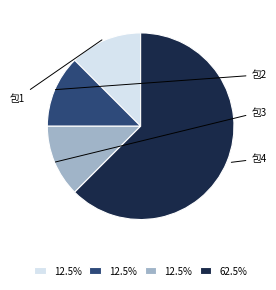

Does any single category account for the majority?

Yes